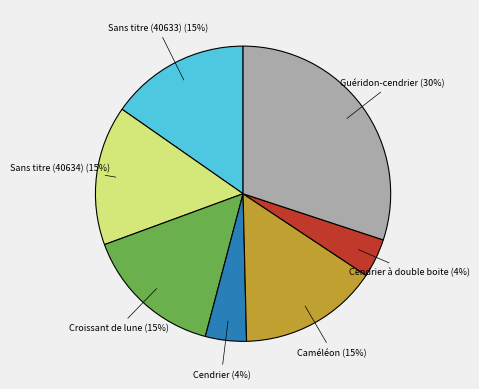

How many slices are in this pie chart?

7